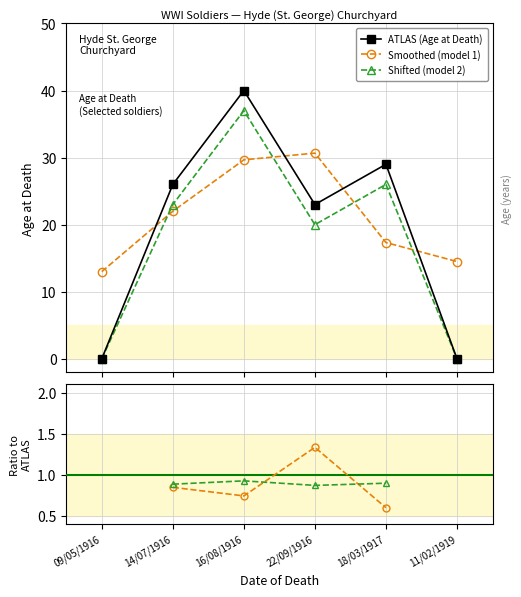

Rank the series at 22/09/1916 from highest to lowest value.

Smoothed (model 1), ATLAS (Age at Death), Shifted (model 2), Smoothed / ATLAS, Shifted / ATLAS